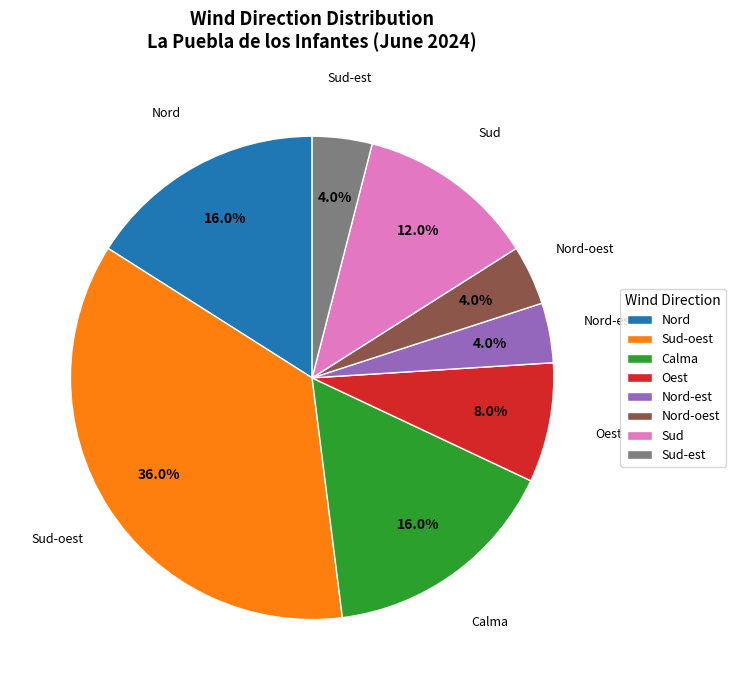

Which slice is the largest?

Sud-oest